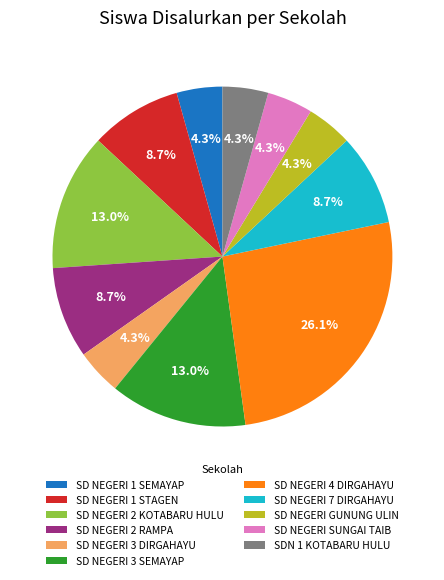

Is the sum of SD NEGERI 2 KOTABARU HULU and SDN 1 KOTABARU HULU greater than half?

No